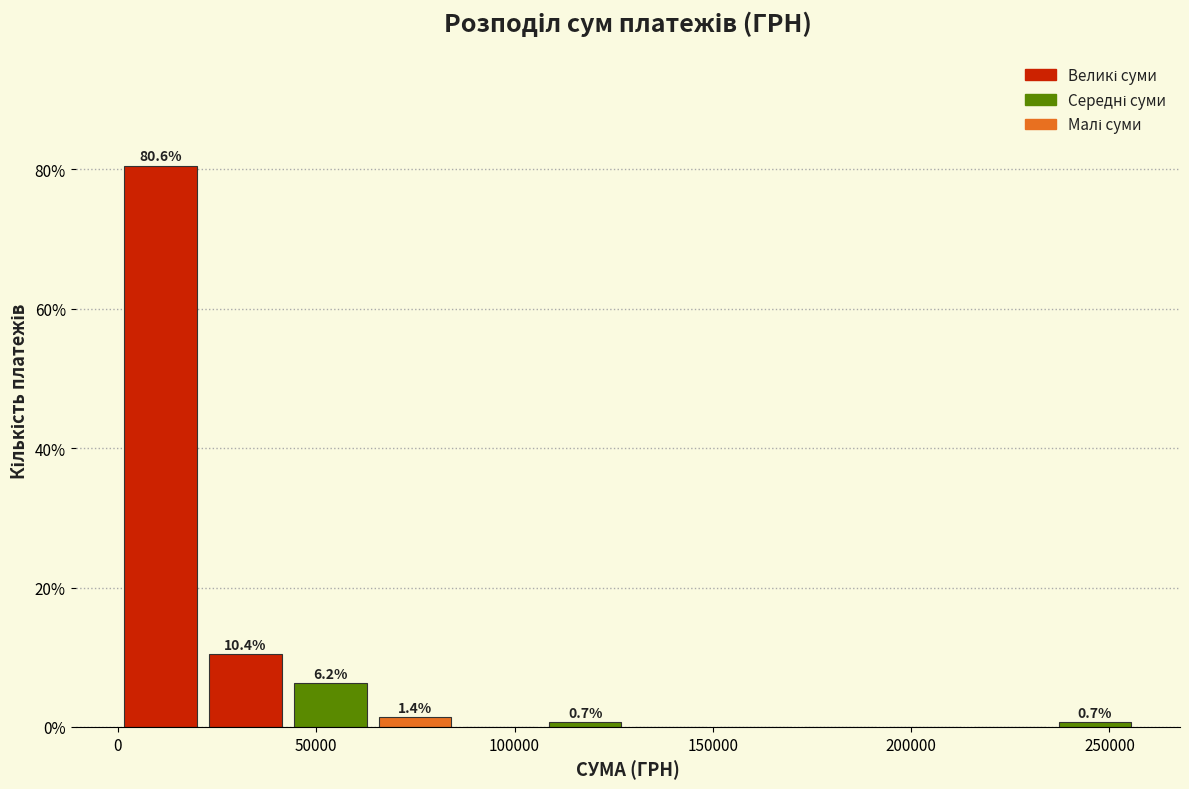

Over which range of the x-axis is the bar tallest?

0 to 20000